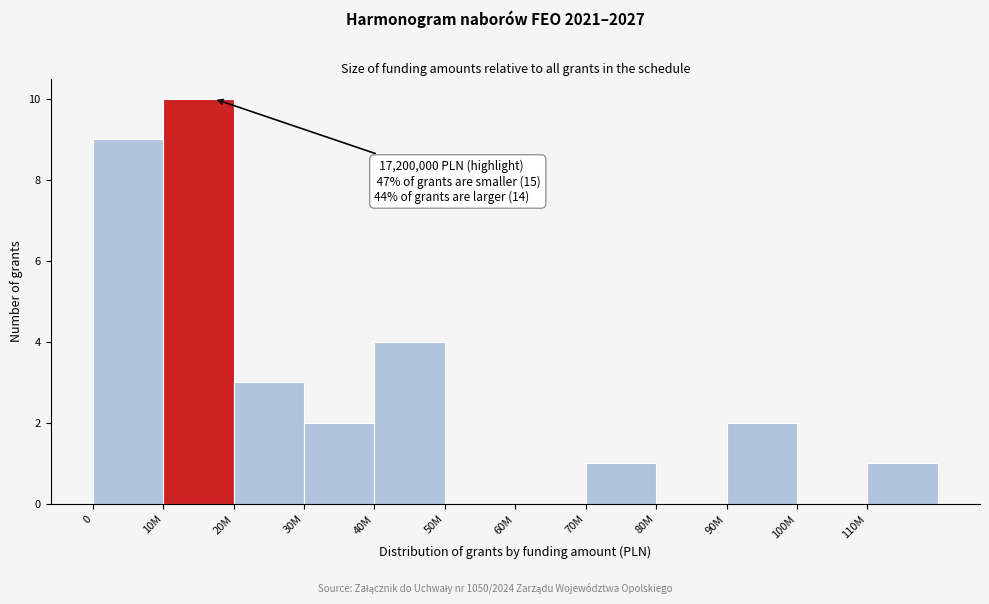

Reading right to left, what are all the values shown in this chart?

110M=1	100M=0	90M=2	80M=0	70M=1	60M=0	50M=0	40M=4	30M=2	20M=3	10M=10	0=9